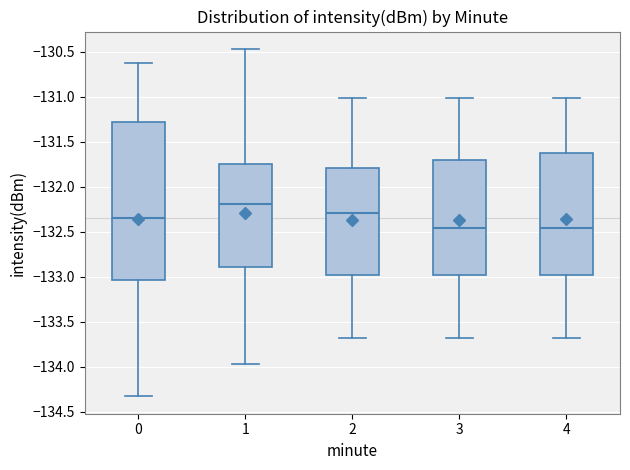

Which box is the tallest, from its lower edge to its upper edge?

0